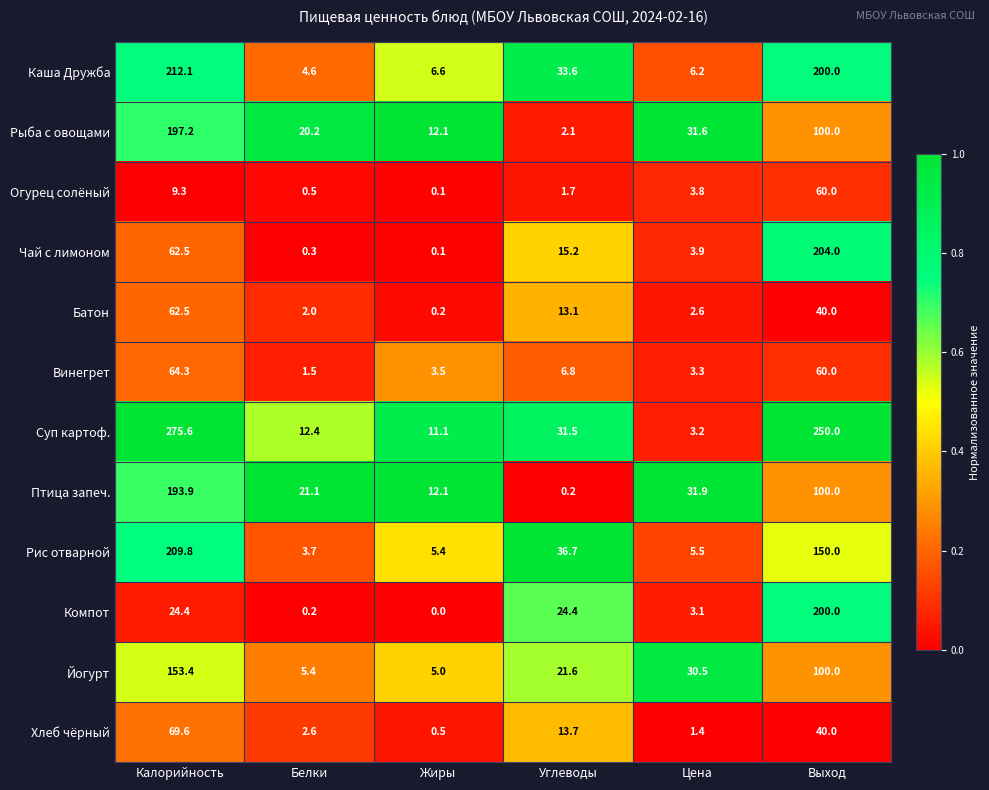

True or false: Рис отварной has a value of 5.3 at Белки.

False